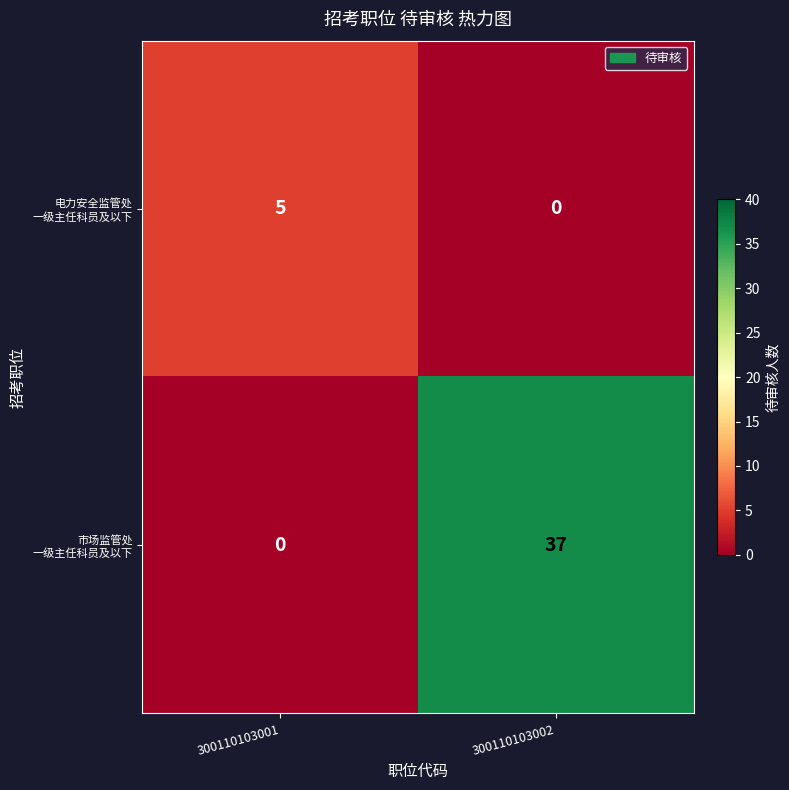

At which category does the chart reach its peak across all series?

300110103002